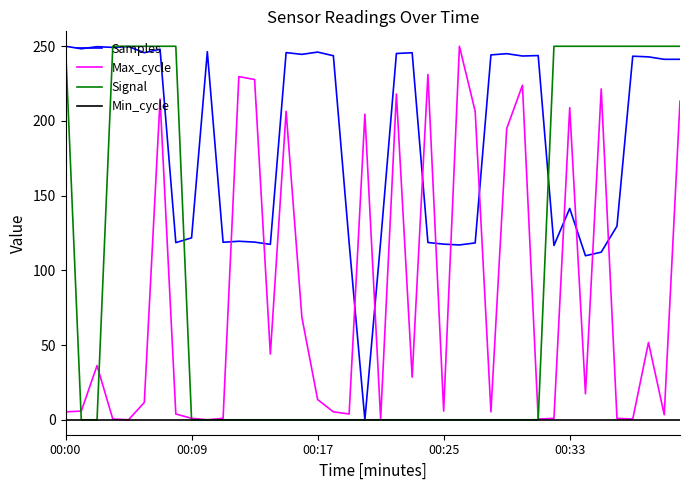

Where do Samples and Max_cycle first cross each other?

10 and 11